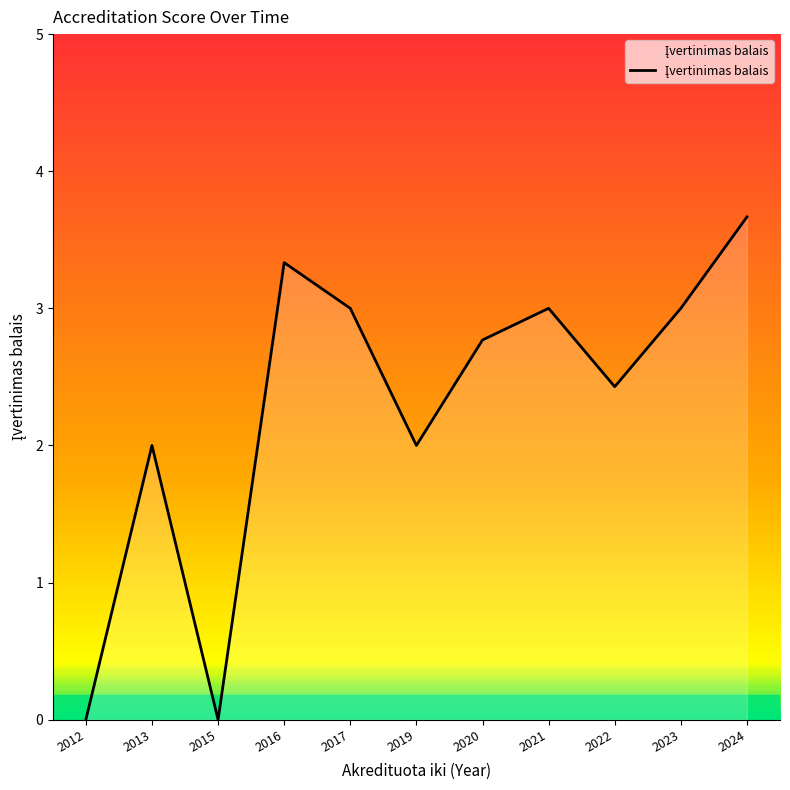

Read the value at 2022.

2.4